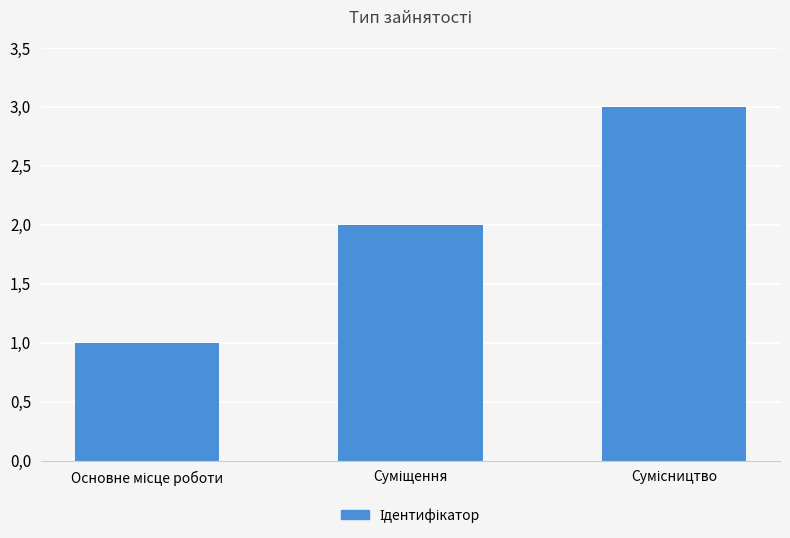

Are the bars horizontal?

No